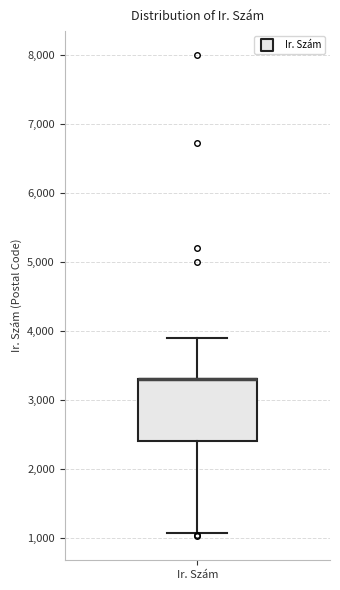

Transcribe this box plot: give where the median line is, the range the box spans, and where the two whiskers end, as read against the y-axis. The values are not printed on the chart, so give them approximately, as read against the axis.

median 3300 (drawn on the box's upper edge), box 2400 to 3300, whiskers 1100 to 3900